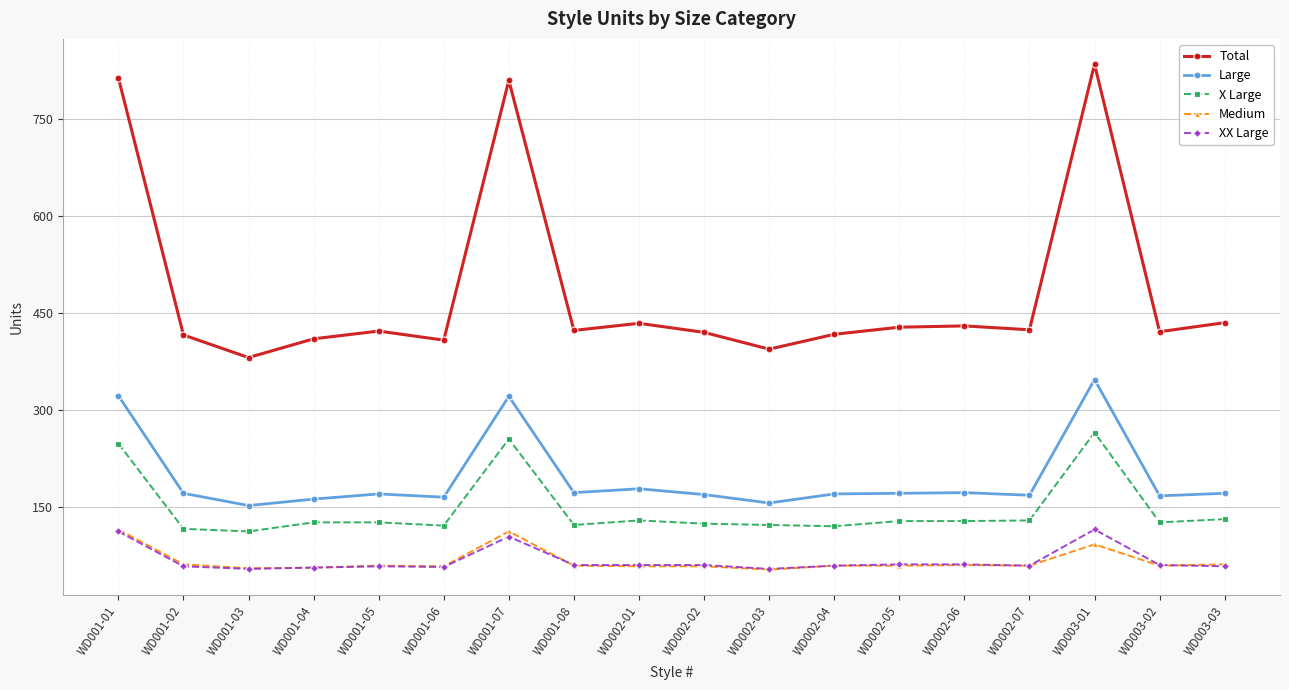

Which series has the widest spread of values?

Total